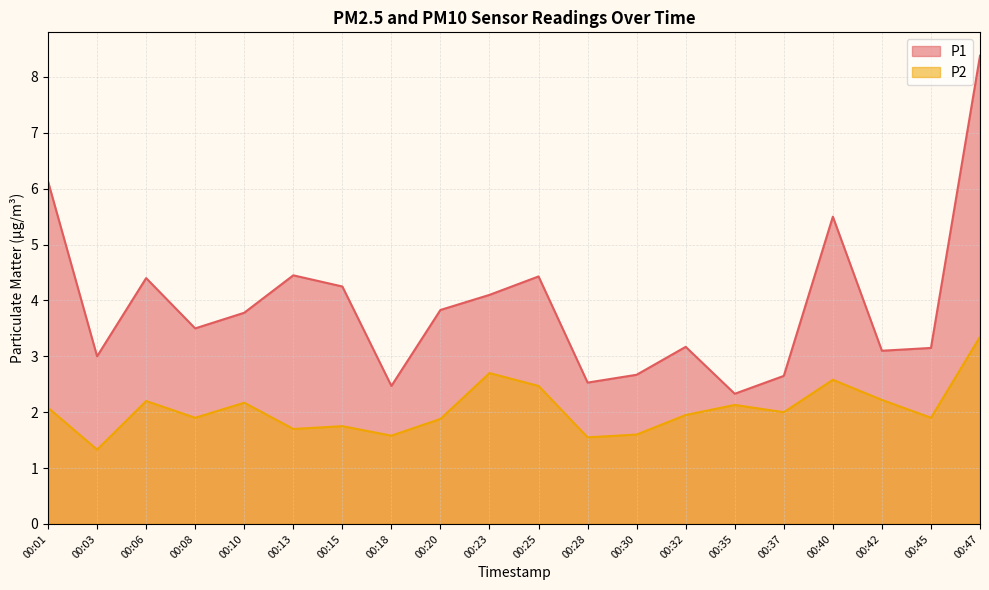

What is the average value of the P1 series?

3.9